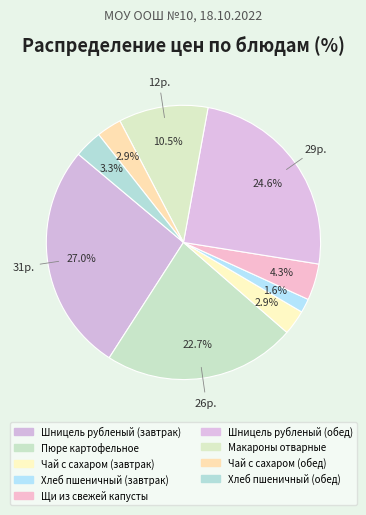

Which slice is the largest?

Шницель рубленый (завтрак)